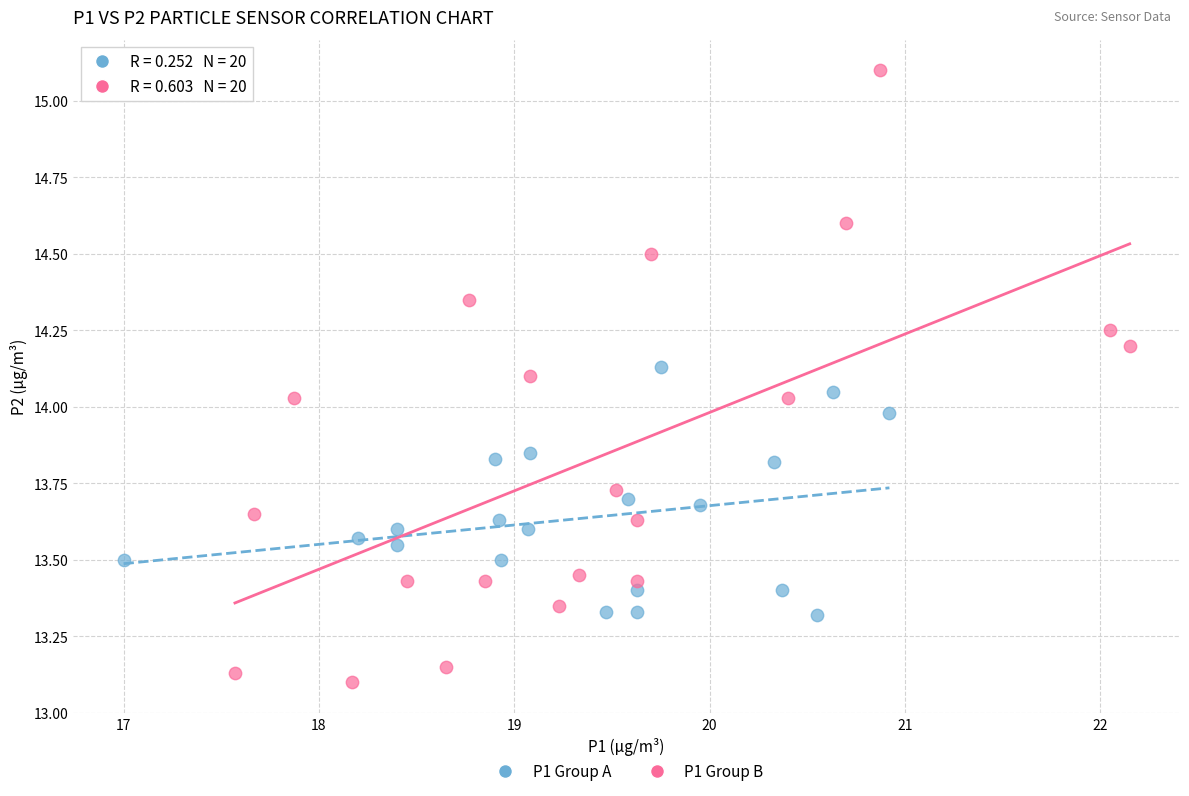

Which series contains the highest Y value?

P1 Group B